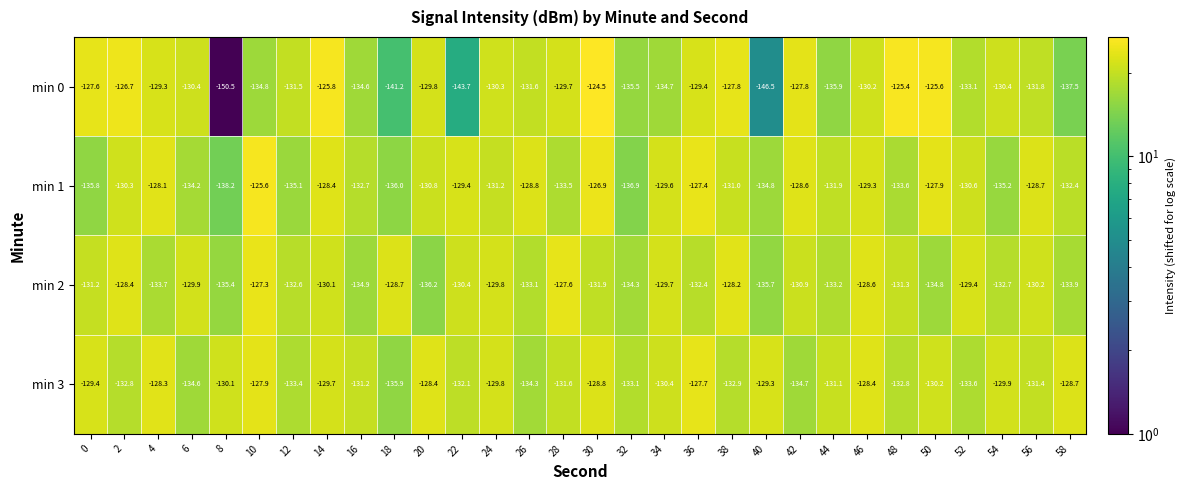

How many series are shown in this chart?

4